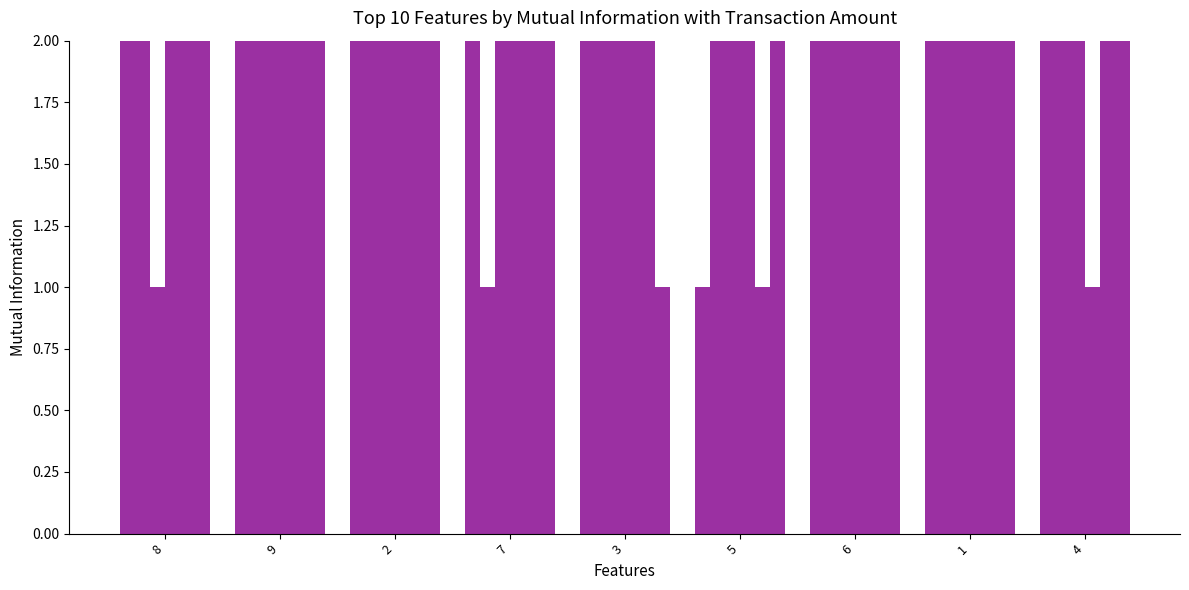

Which series has the widest spread of values?

col_2